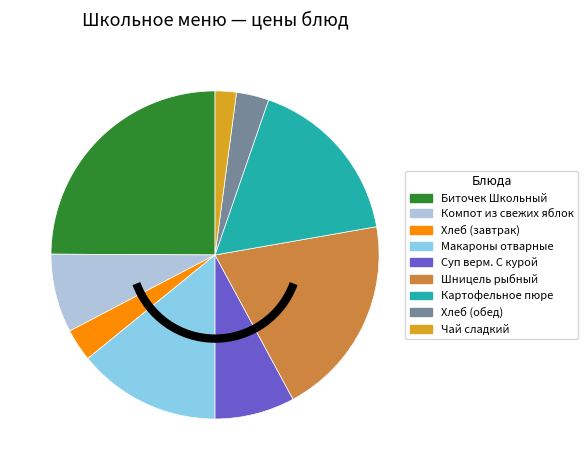

Is it true that Биточек Школьный is 25% of the pie?

True